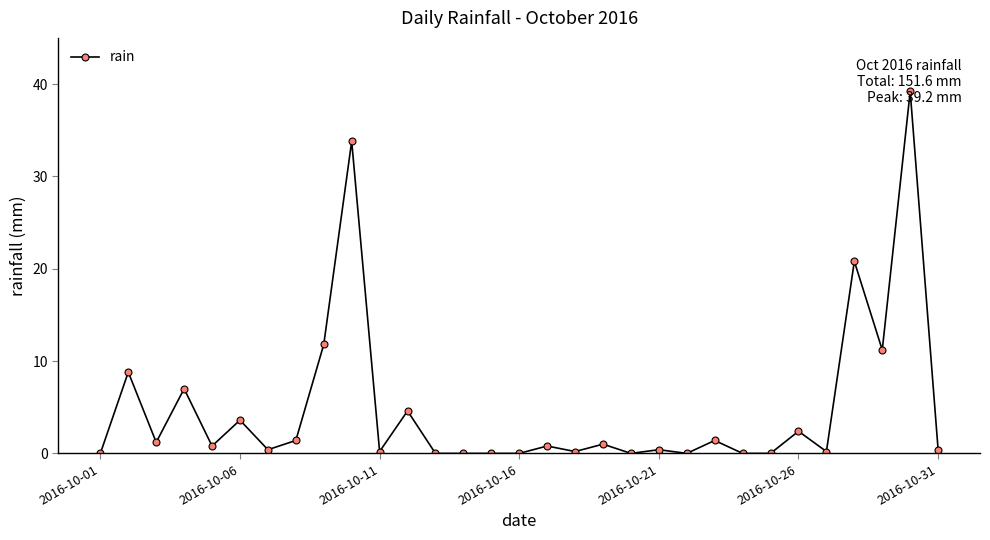

What is the value of the 3rd point from the left?

1.2